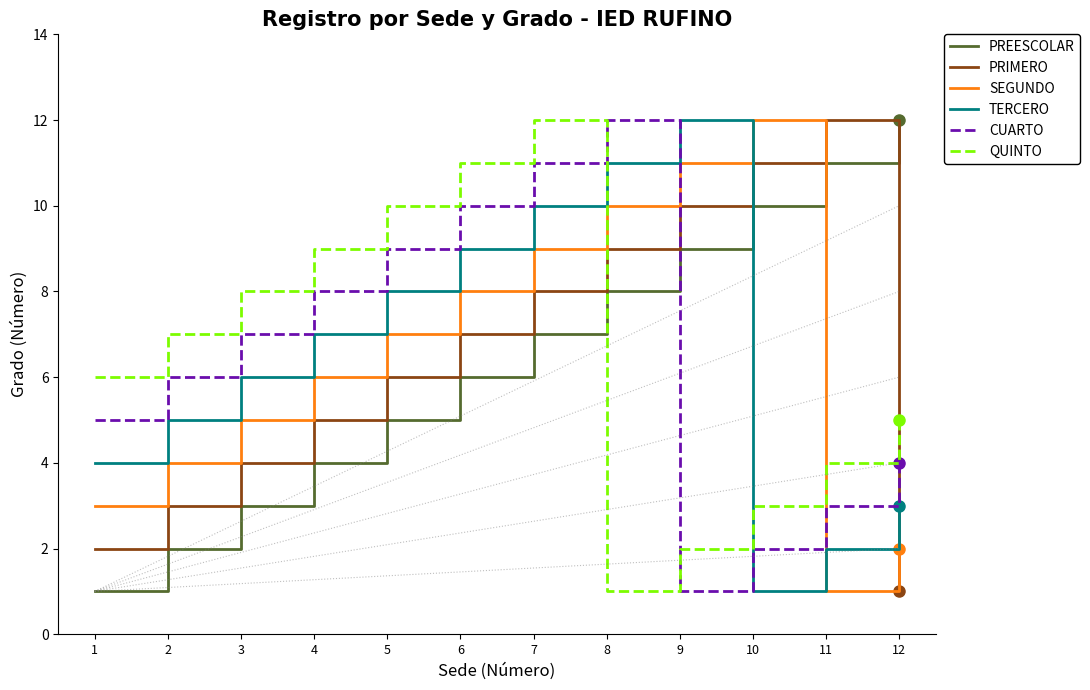

How many interior local valleys does the QUINTO series have?

1